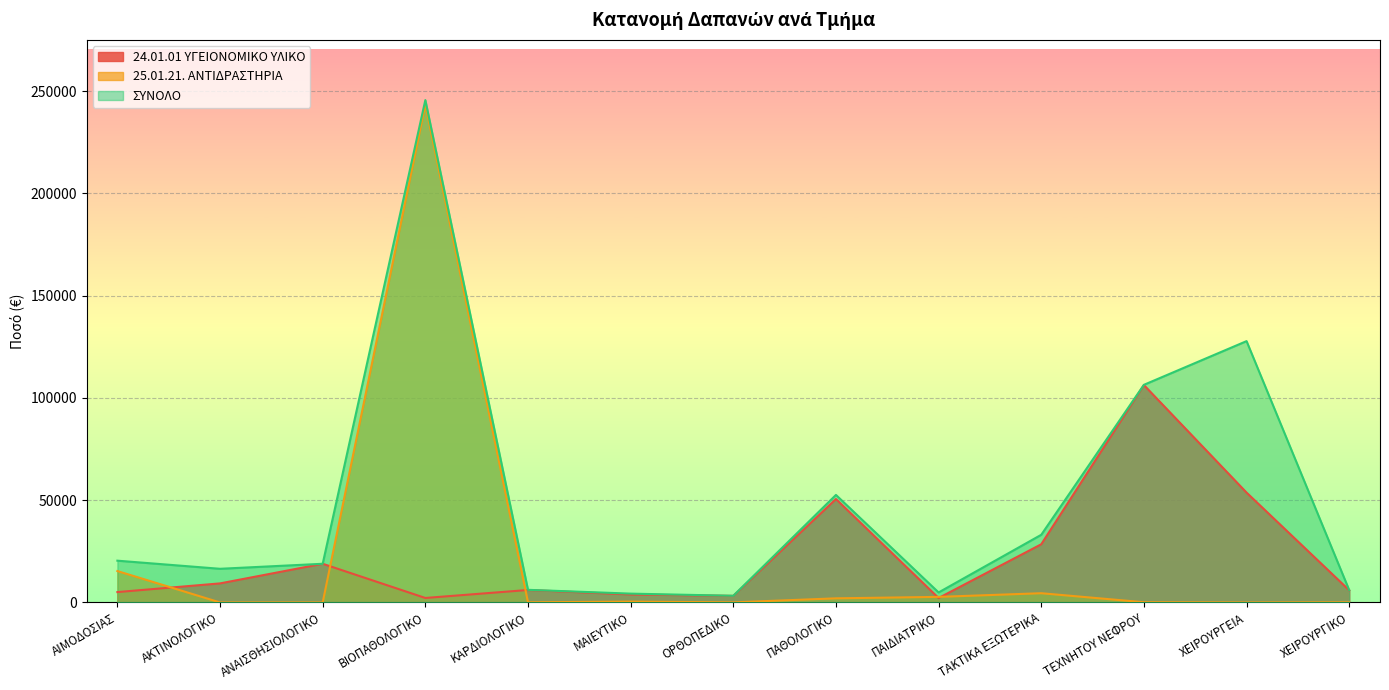

Reading left to right, list all the values displayed in this chart.

24.01.01 ΥΓΕΙΟΝΟΜΙΚΟ ΥΛΙΚΟ: 5073.8	9317.5	18912.4	2193.2	6101.0	3903.0	3217.3	50565.4	2166.1	28453.6	106306.6	53721.1	5975.5
25.01.21. ΑΝΤΙΔΡΑΣΤΗΡΙΑ: 15353.9	0.0	0.0	243453.8	75.0	414.4	44.8	2016.0	2727.7	4517.0	109.0	0.0	65.6
ΣΥΝΟΛΟ: 20427.7	16461.5	18912.4	245647.0	6176.0	4317.4	3262.2	52581.4	4893.8	33088.1	106415.6	127784.0	6041.1